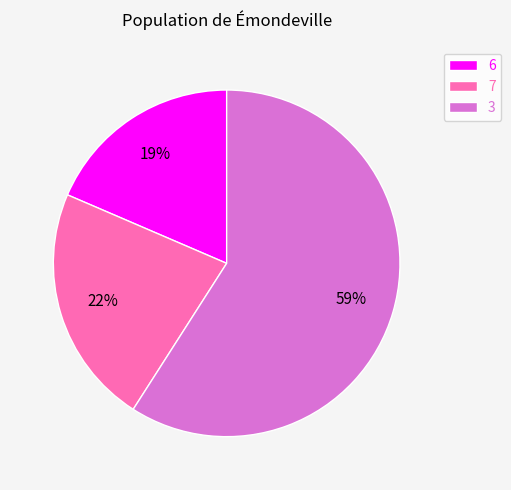

Between 7 and 6, which is larger?

7